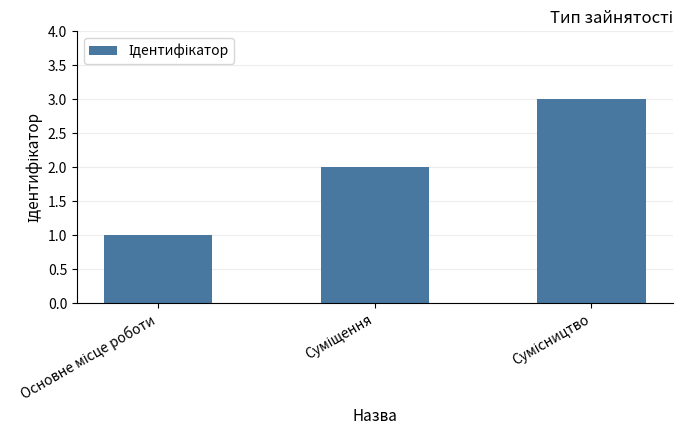

What is the value of the 2nd bar from the left?

2